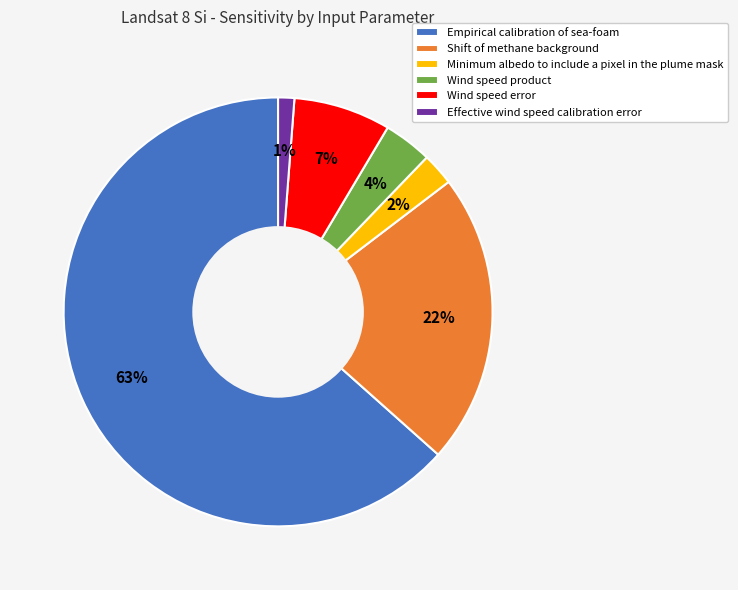

How many segments does this pie chart have?

6